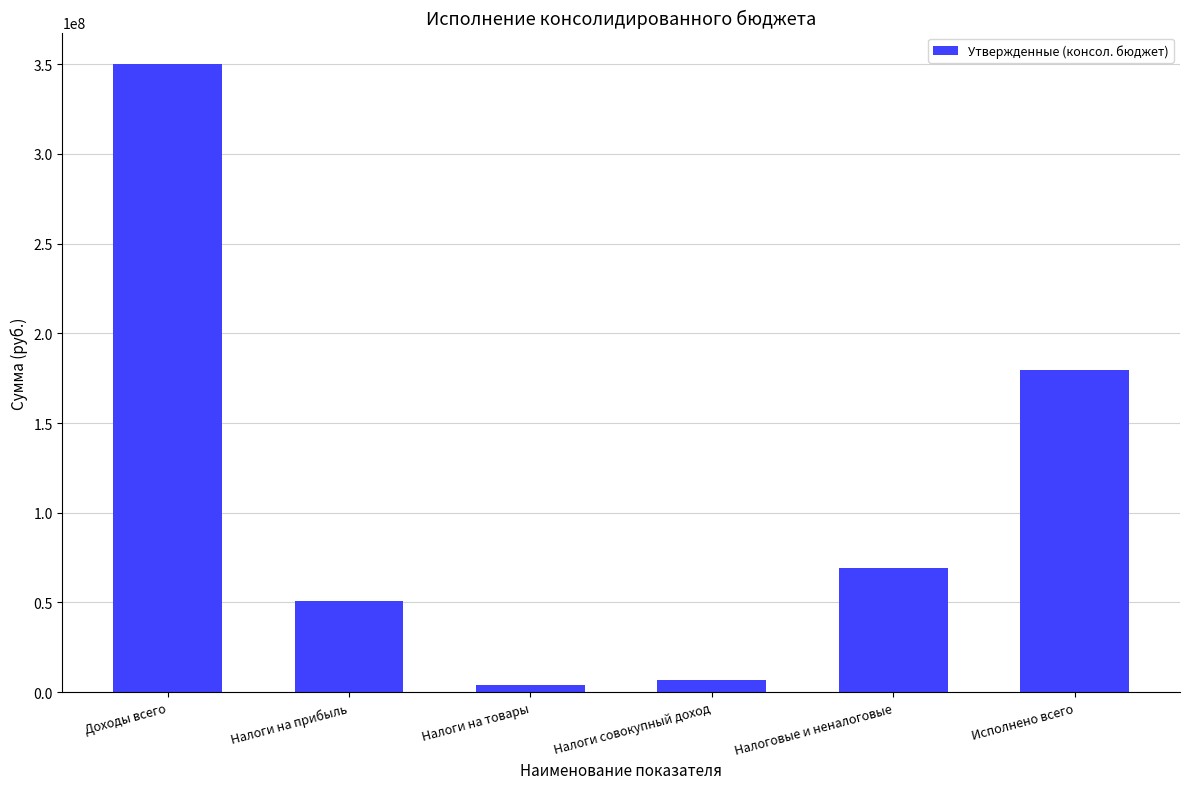

What is the value of the 2nd bar from the left?

50683600.0